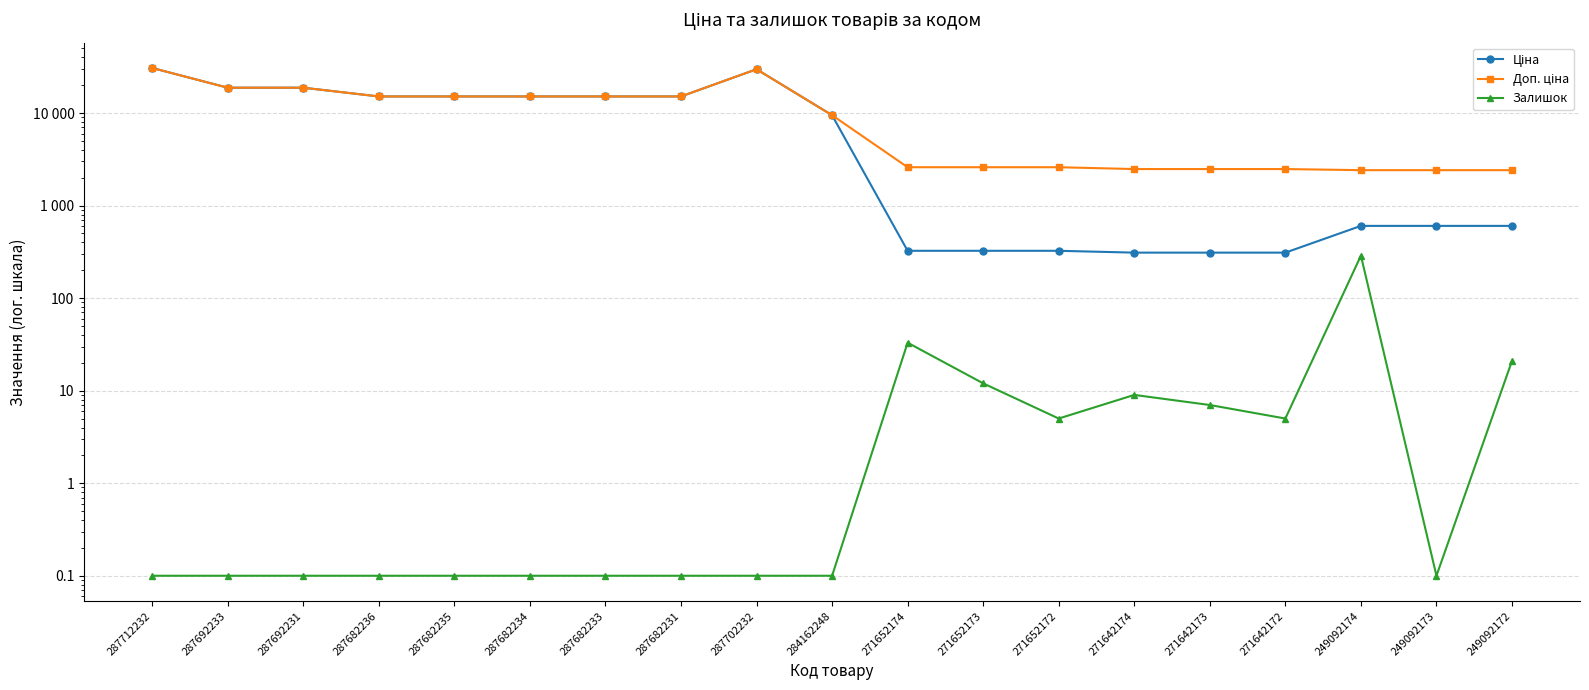

What is the label of the 16th point from the right?

287682236